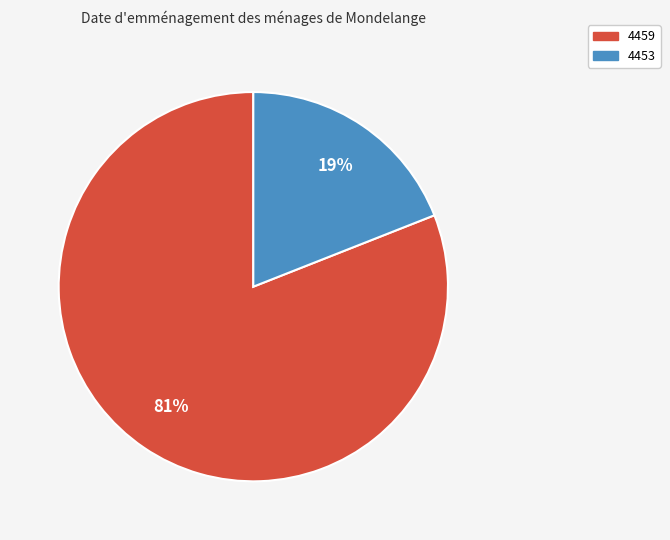

Count the number of slices in the pie.

2